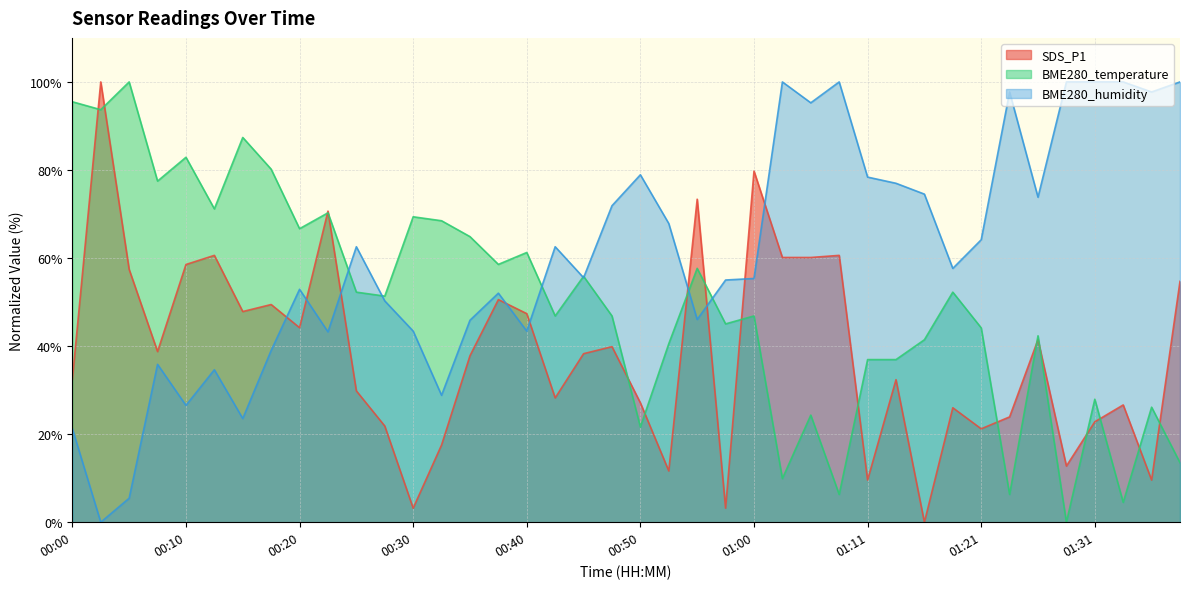

True or false: SDS_P1 has a value of 100.0 at 00:03.

True